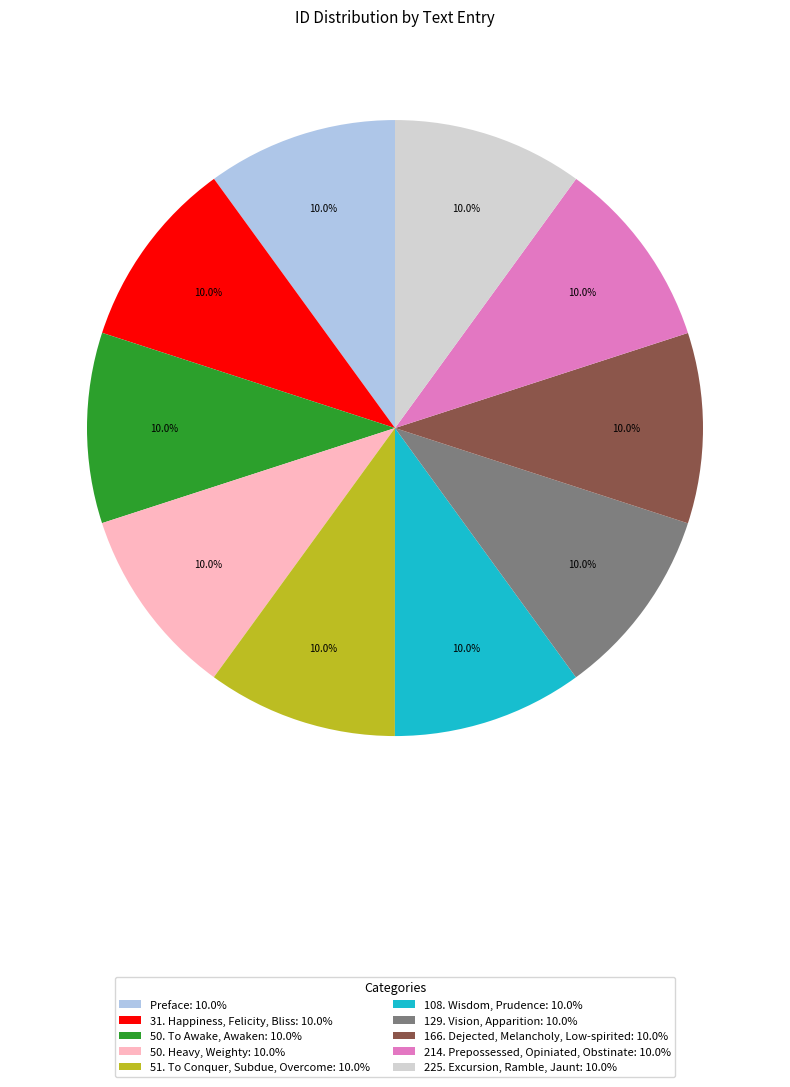

Approximately how many times larger is the value at 166. Dejected, Melancholy, Low-spirited compared to 31. Happiness, Felicity, Bliss?

1.0